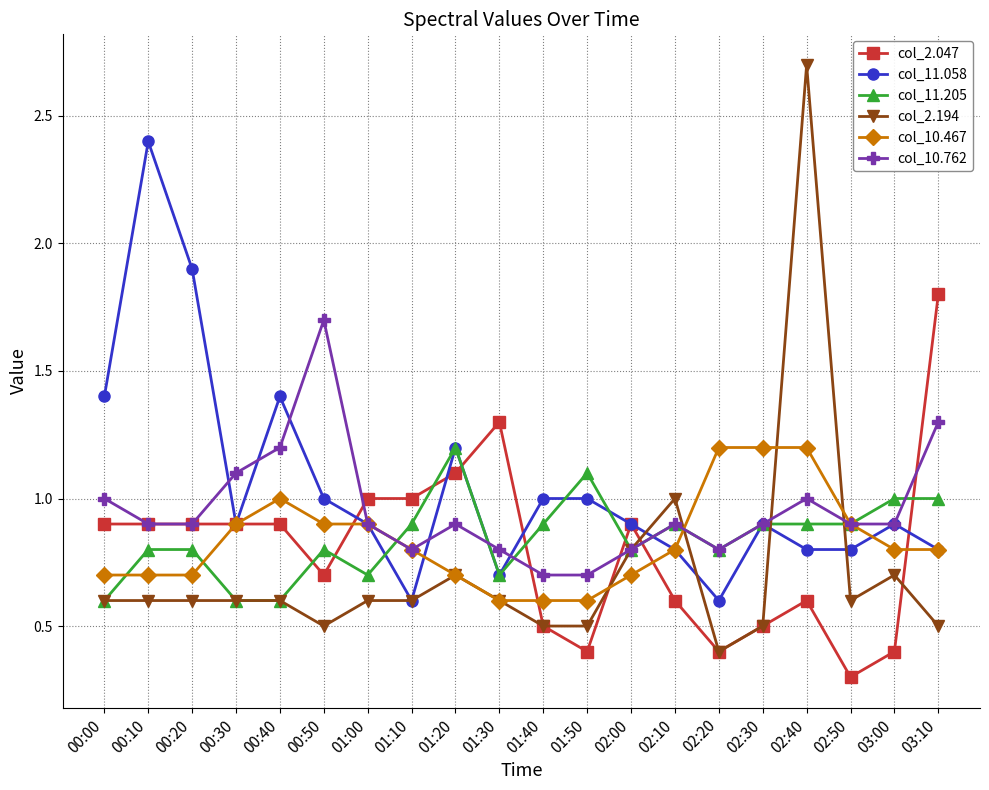

What is the spread (max minus min) of values at 03:00?

0.6